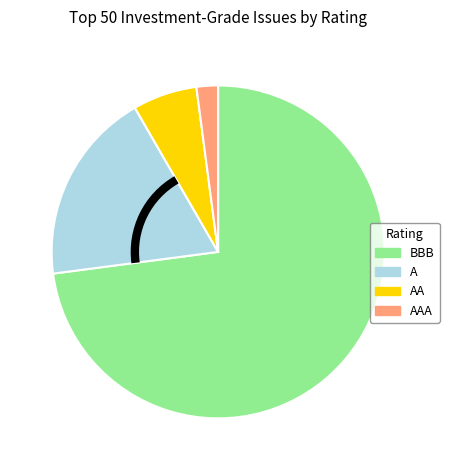

Does any single category account for the majority?

Yes